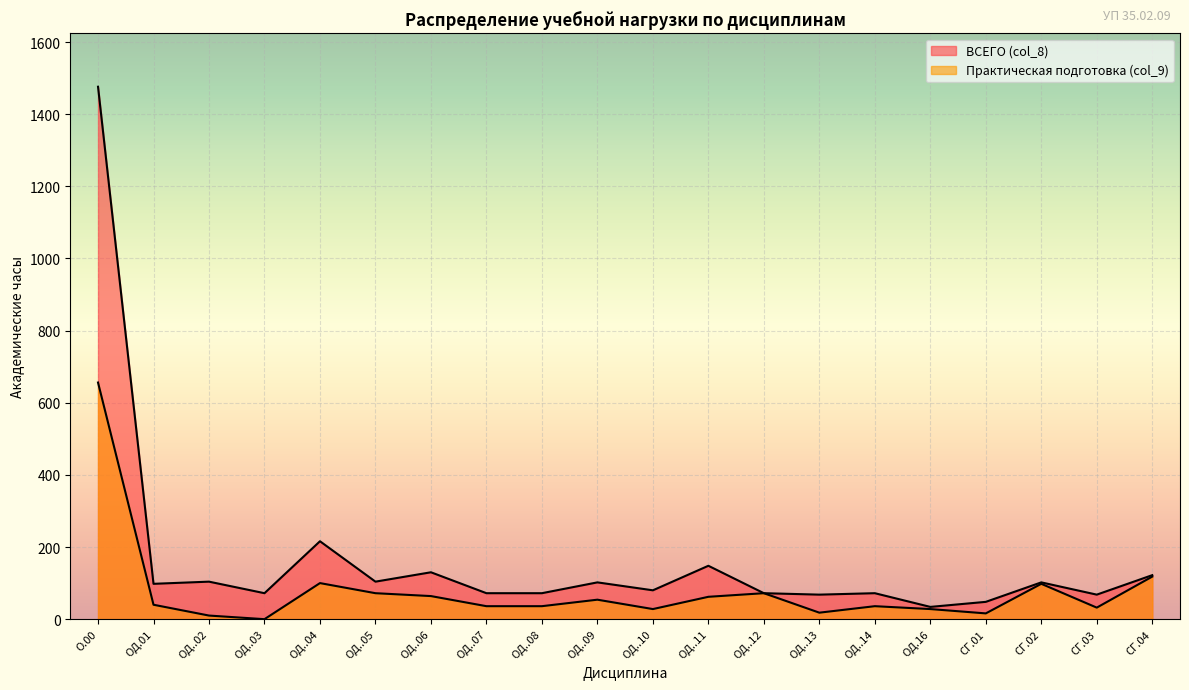

What is the sum of the Практическая подготовка (col_9) values at ОД..05 and СГ.01?

88